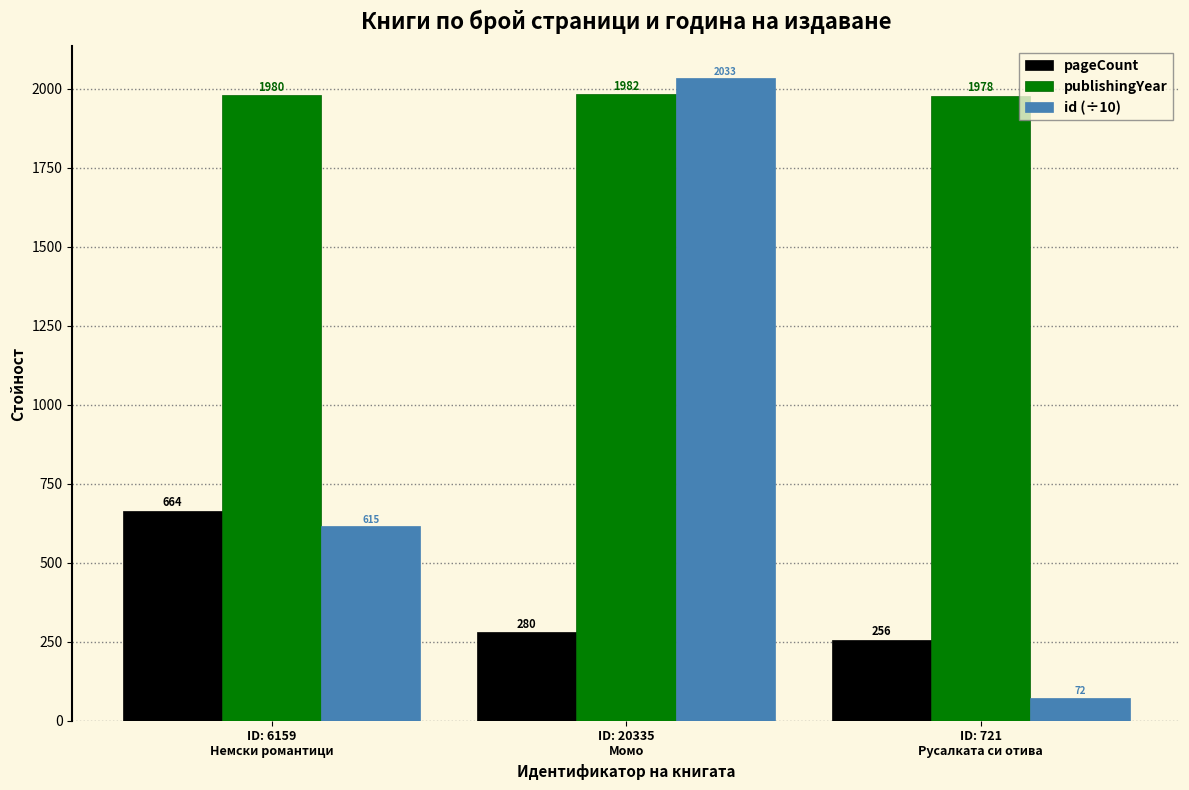

Is the value of publishingYear at ID: 20335
Момо greater than the value of pageCount at ID: 721
Русалката си отива?

Yes